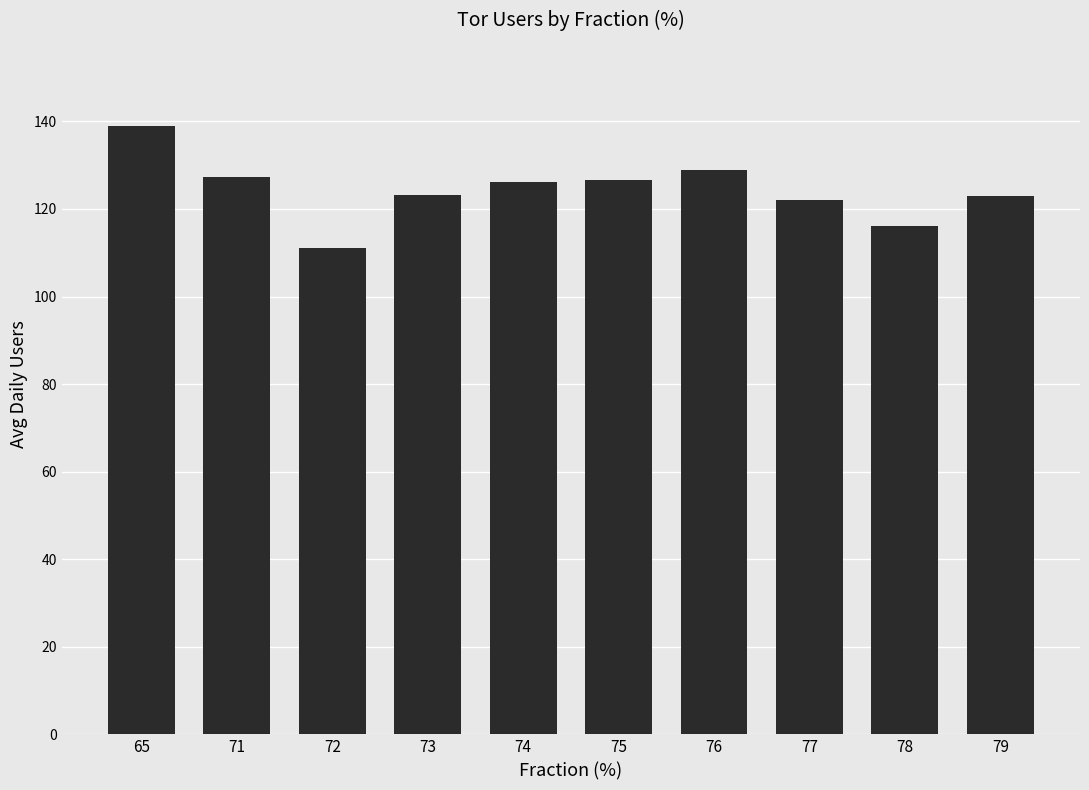

Where does the data first go above 126?

65